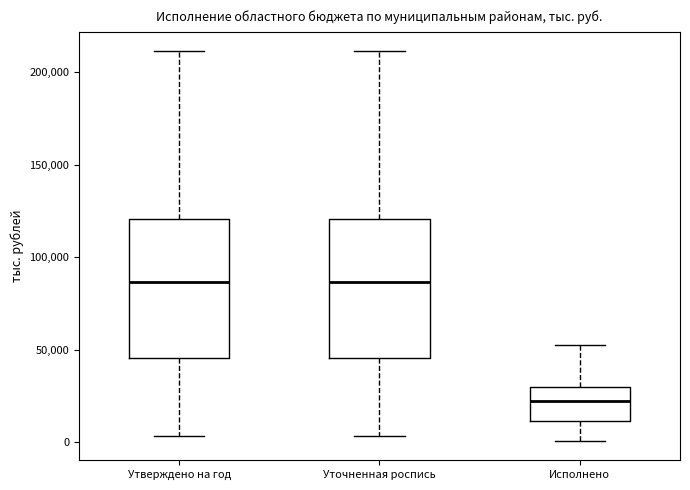

Reading left to right, transcribe this box plot: for each box, give where its median line is, the range the box spans, and where its two whiskers end, as read against the y-axis. The values are not printed on the chart, so give them approximately, as read against the axis.

Утверждено на год: median 85000, box 45000 to 120000, whiskers 5000 to 210000
Уточненная роспись: median 85000, box 45000 to 120000, whiskers 5000 to 210000
Исполнено: median 20000, box 10000 to 30000, whiskers 0 to 55000